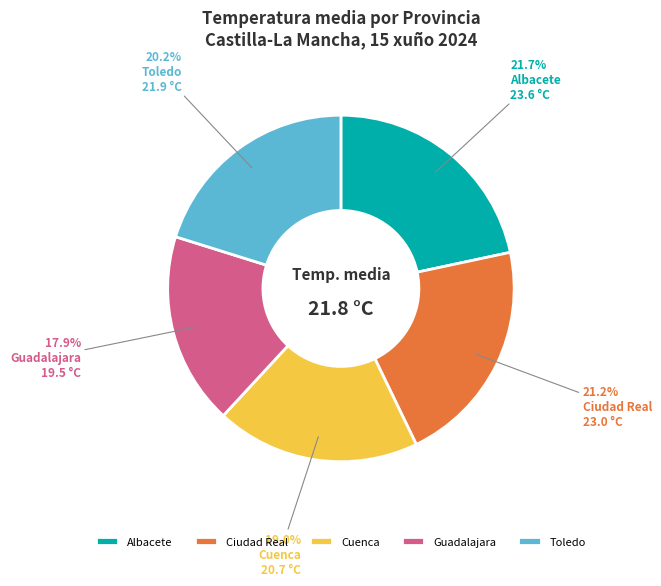

Is it true that Toledo is 9% of the pie?

False